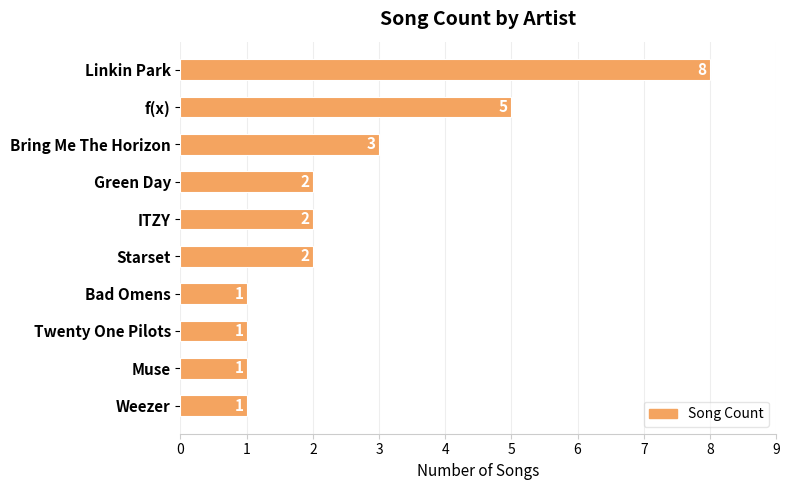

How many bars are there in total?

10